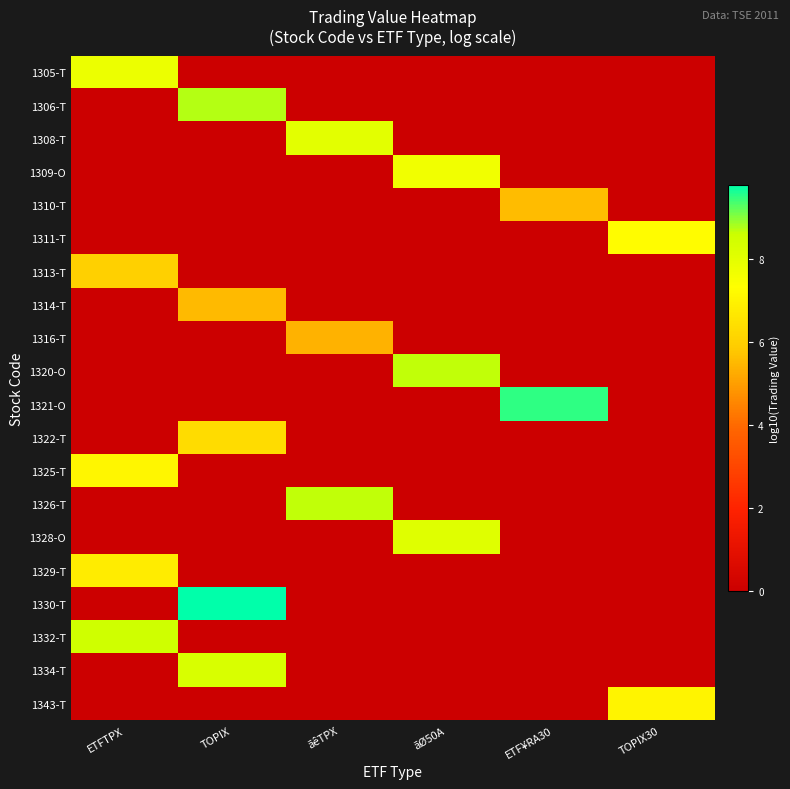

At ãêTPX, list the series in order from largest to smallest.

1326-T, 1308-T, 1316-T, 1305-T, 1306-T, 1309-O, 1310-T, 1311-T, 1313-T, 1314-T, 1320-O, 1321-O, 1322-T, 1325-T, 1328-O, 1329-T, 1330-T, 1332-T, 1334-T, 1343-T